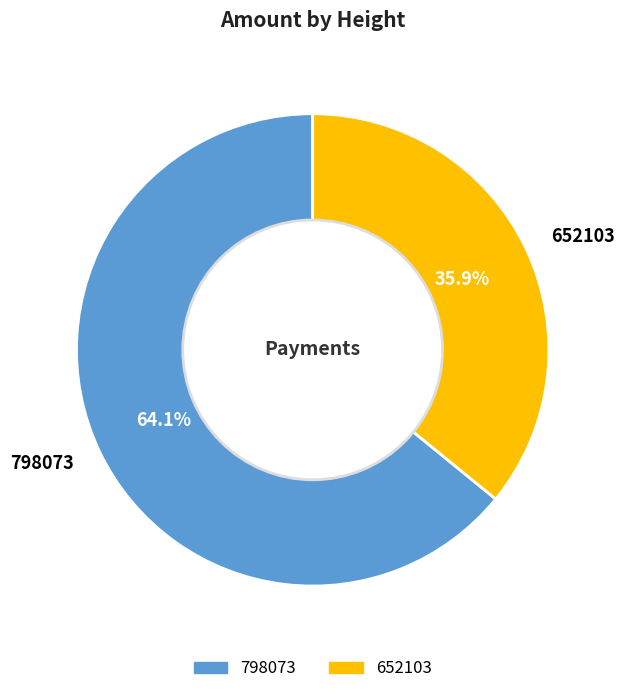

What is the largest slice in the pie chart?

798073